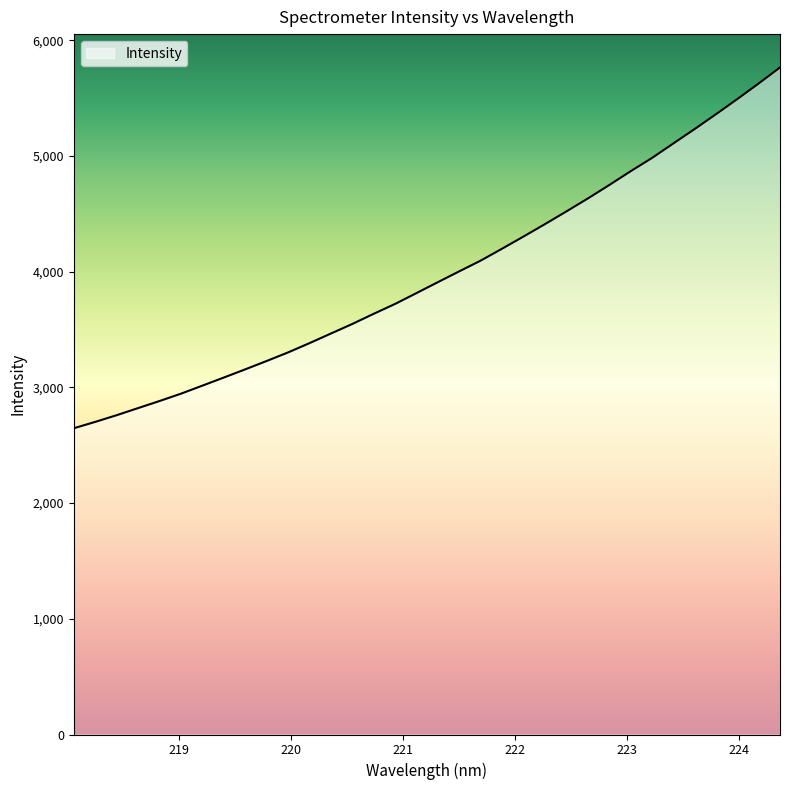

What is the smallest value displayed?

2646.2